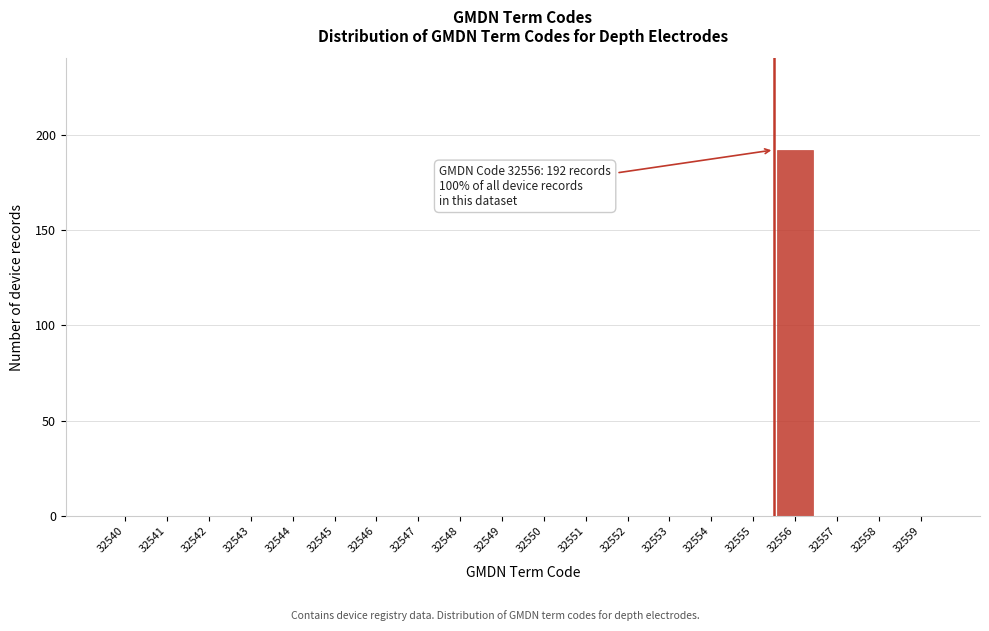

Reading right to left, what are all the values shown in this chart?

32559=0	32558=0	32557=0	32556=192	32555=0	32554=0	32553=0	32552=0	32551=0	32550=0	32549=0	32548=0	32547=0	32546=0	32545=0	32544=0	32543=0	32542=0	32541=0	32540=0